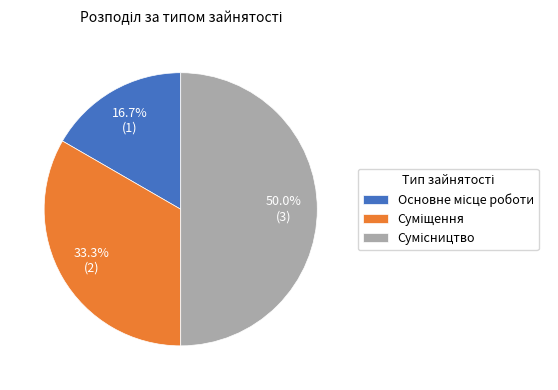

Is Сумісництво the majority of the pie?

No